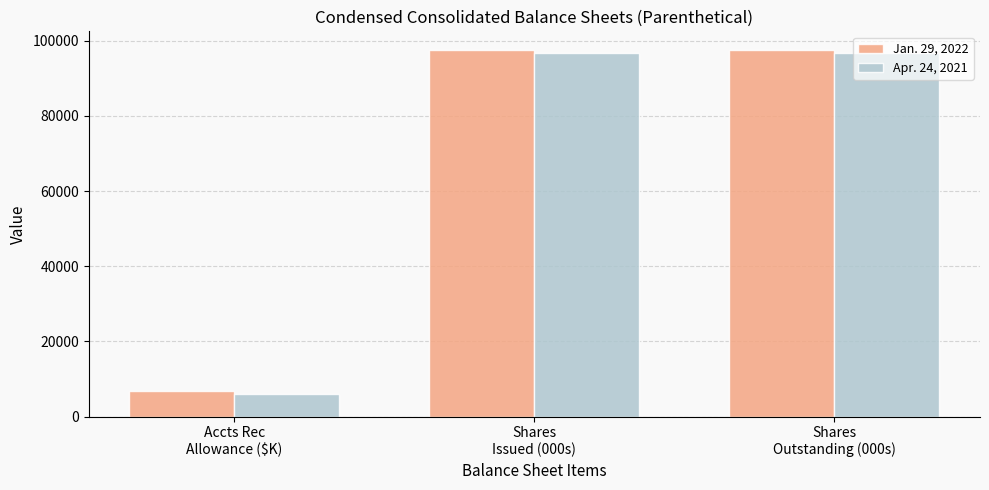

What is the difference between the highest and lowest values at Shares
Issued (000s)?

774